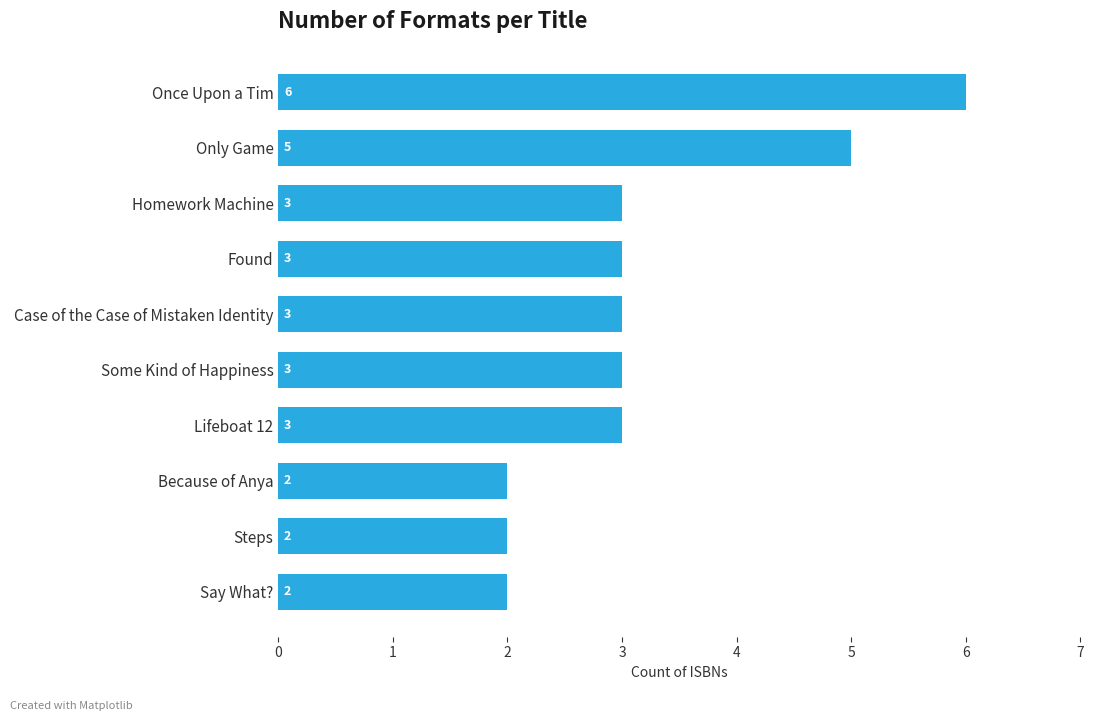

How many values are between 2 and 3?

8